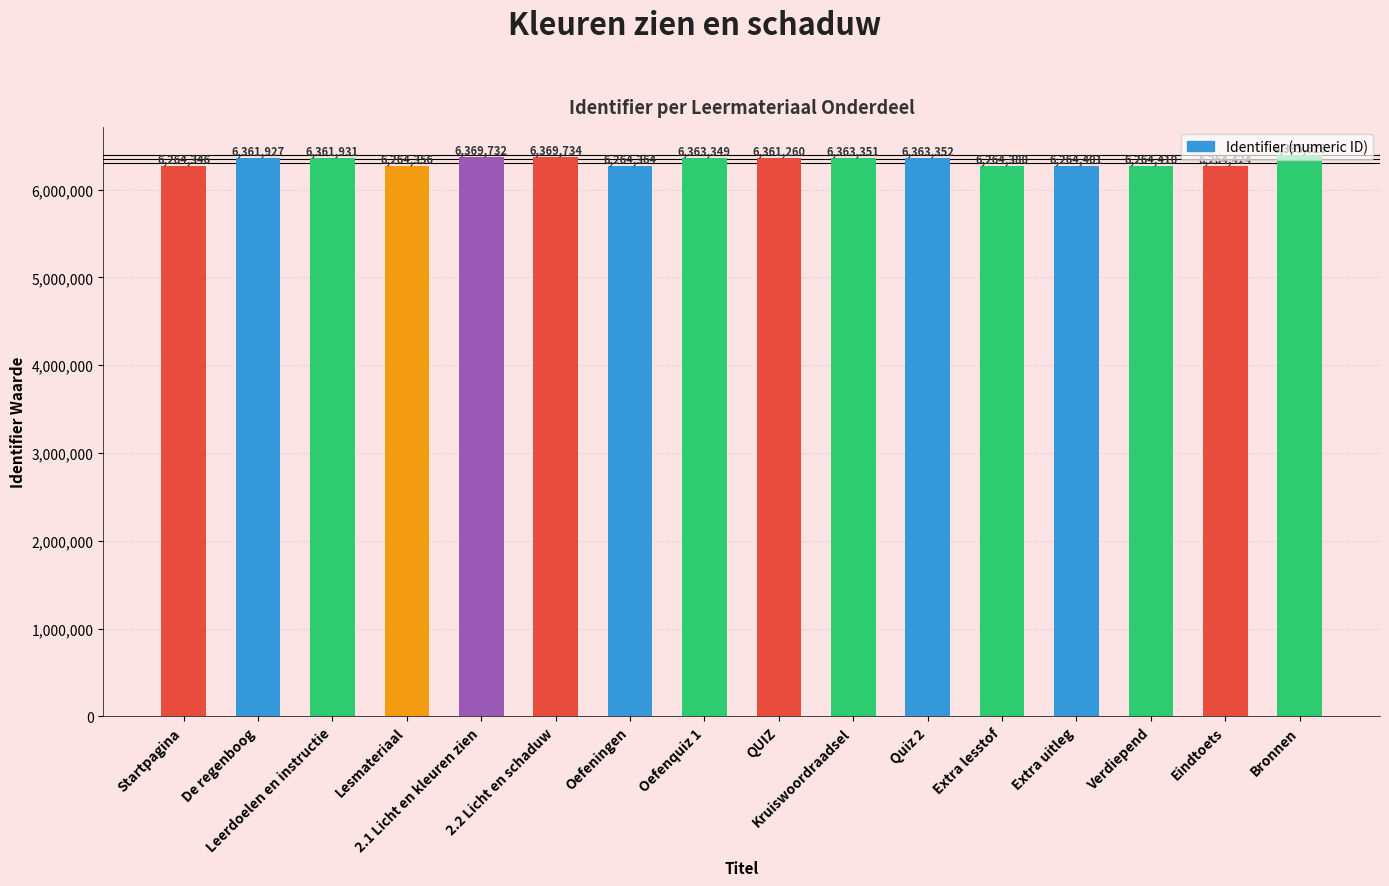

List the labels in order of value, largest first.

Bronnen, 2.2 Licht en schaduw, 2.1 Licht en kleuren zien, Quiz 2, Kruiswoordraadsel, Oefenquiz 1, Leerdoelen en instructie, De regenboog, QUIZ, Eindtoets, Verdiepend, Extra uitleg, Extra lesstof, Oefeningen, Lesmateriaal, Startpagina